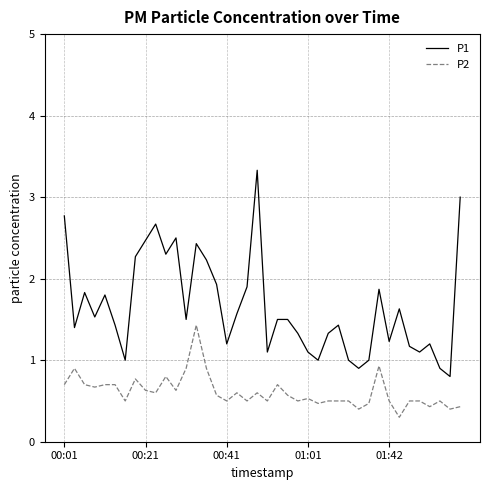

What is the maximum value for P2?

1.4